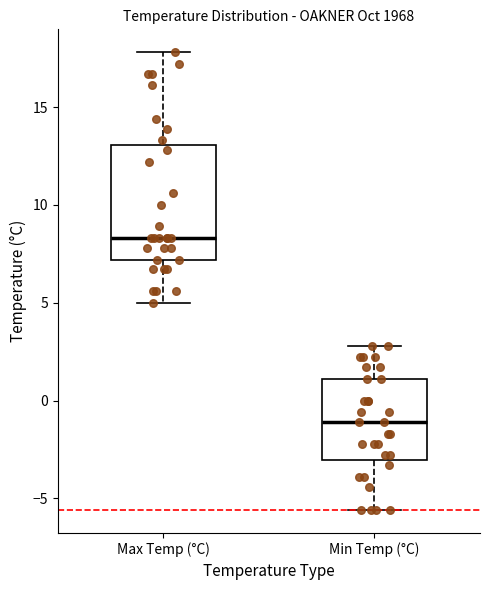

Reading left to right, transcribe this box plot: for each box, give where its median line is, the range the box spans, and where its two whiskers end, as read against the y-axis. The values are not printed on the chart, so give them approximately, as read against the axis.

Max Temp (°C): median 8.5, box 7.0 to 13.0, whiskers 5.0 to 18.0
Min Temp (°C): median -1.0, box -3.0 to 1.0, whiskers -5.5 to 3.0